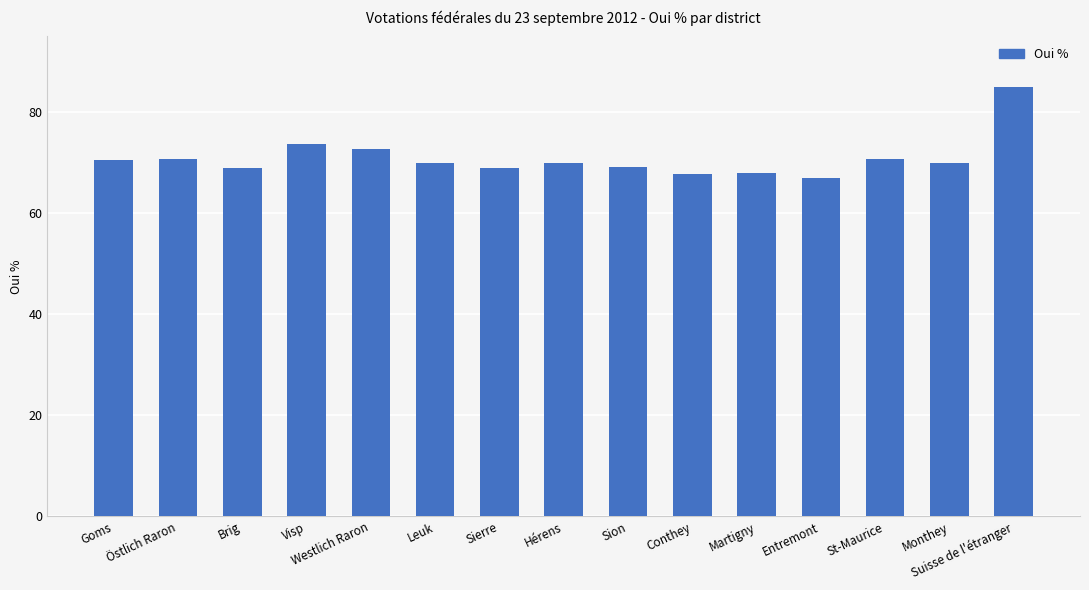

What is the sum of the values at Brig and Westlich Raron?

141.7